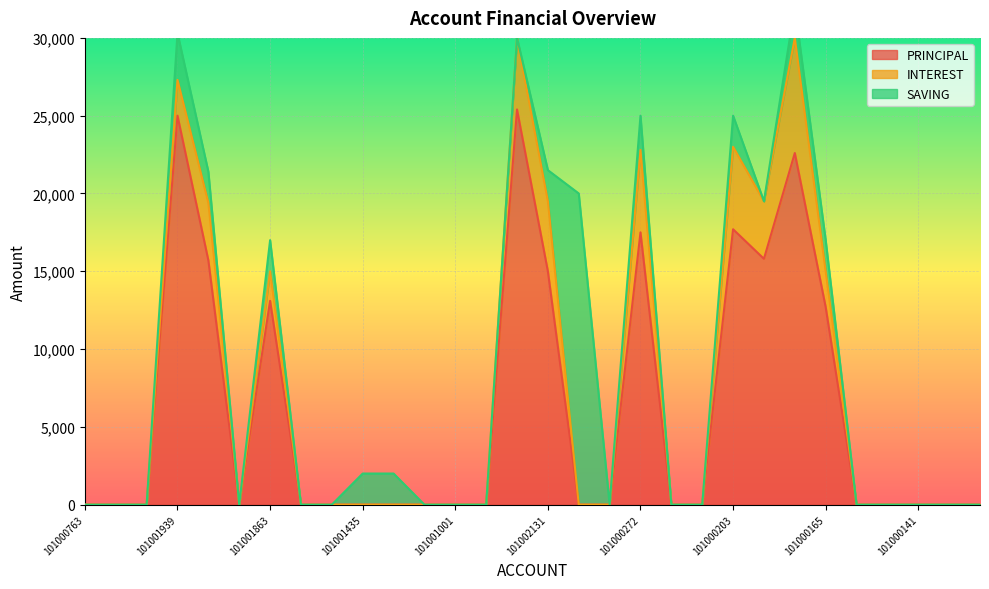

Count the number of data series in this chart.

3